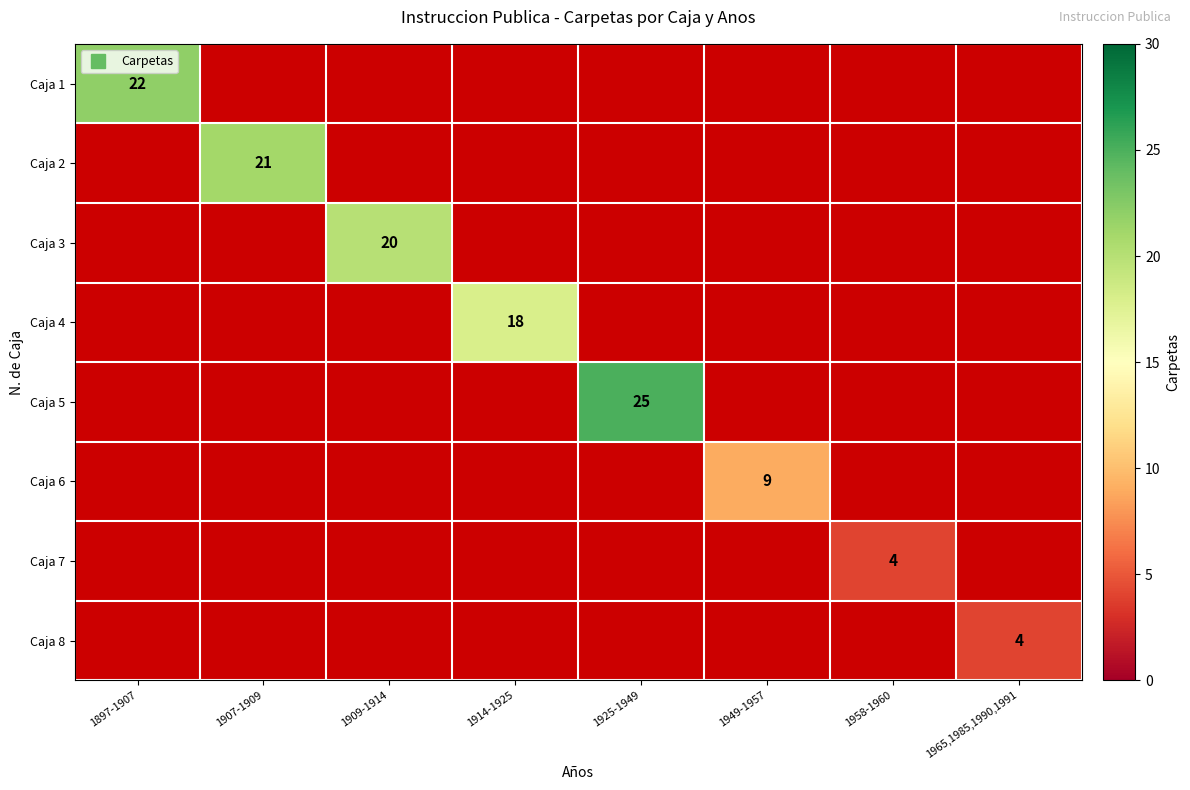

What value does the Caja 3 series have at 1909-1914?

20.0